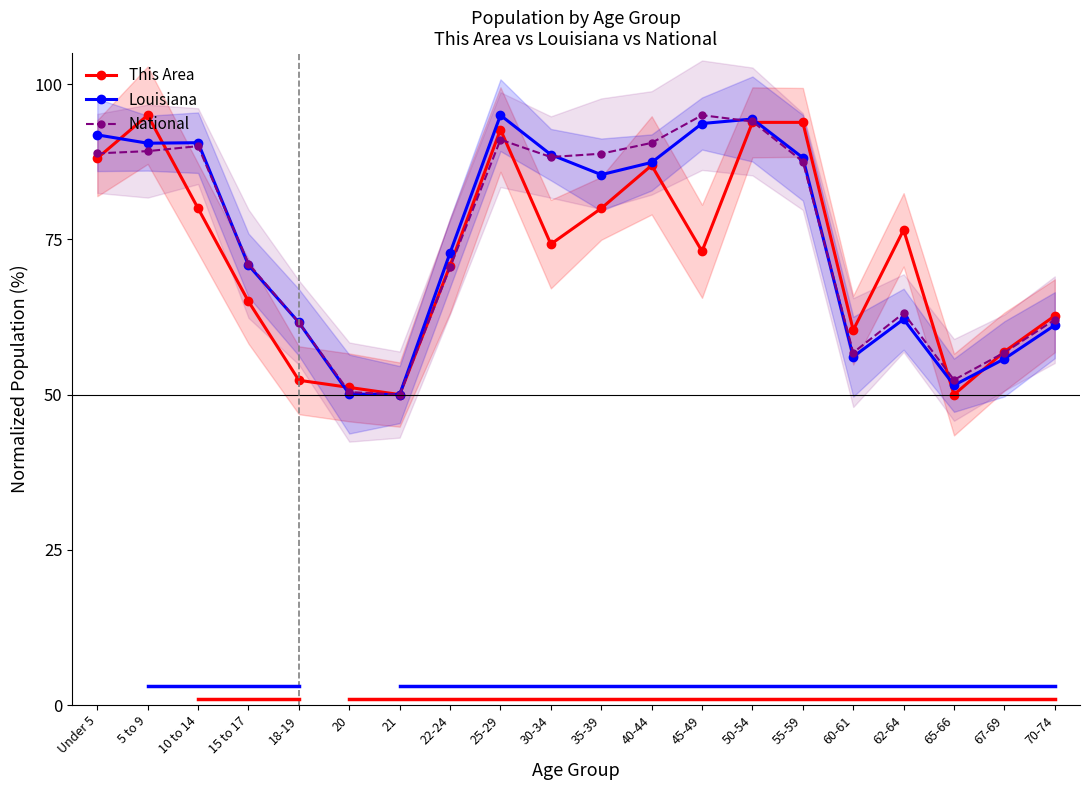

What is the maximum value shown in the chart?

95.0